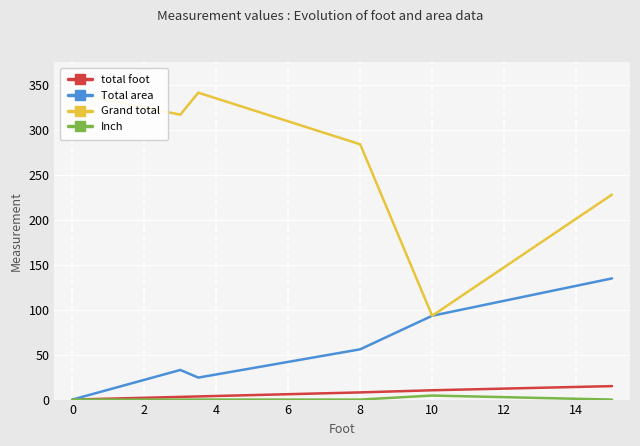

The value of Total area at 8 is 56.0. True or false?

True